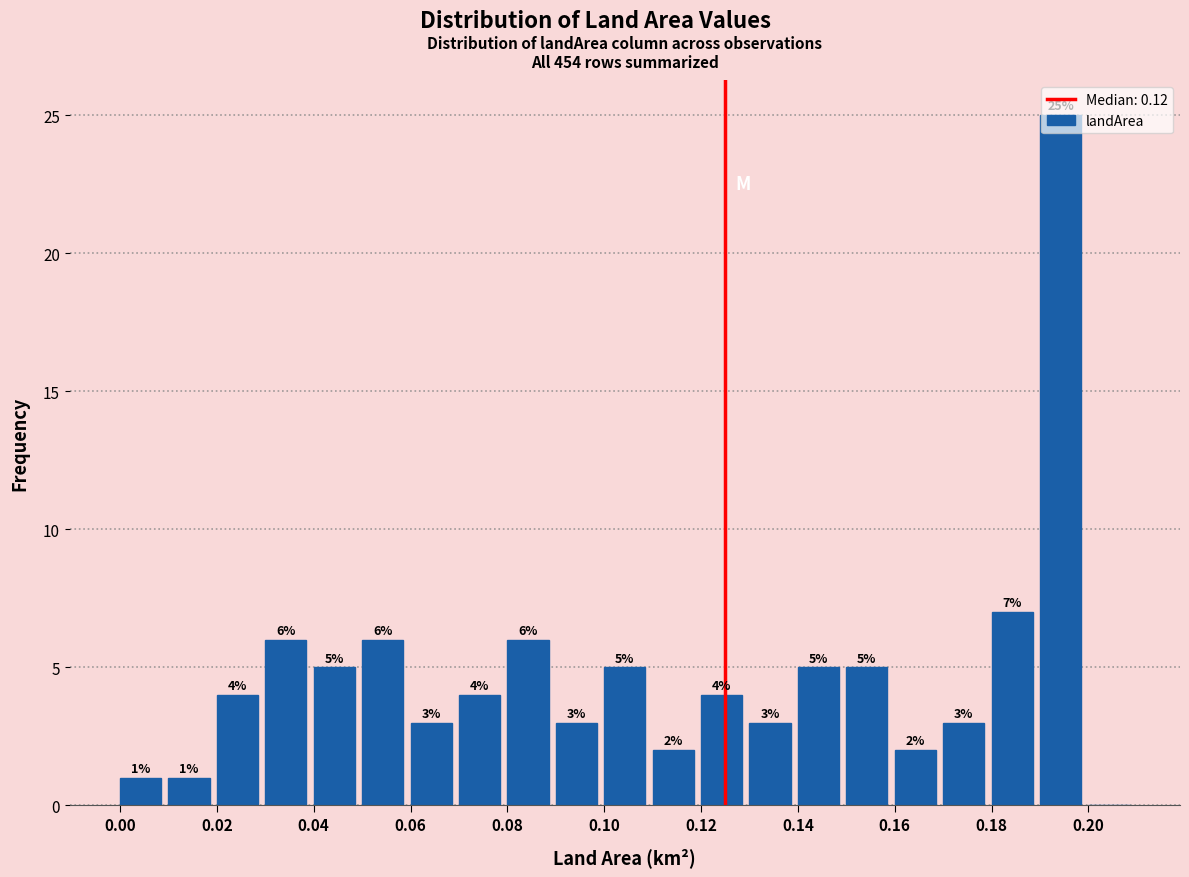

Which range on the x-axis has the tallest bar?

0.19 to 0.20